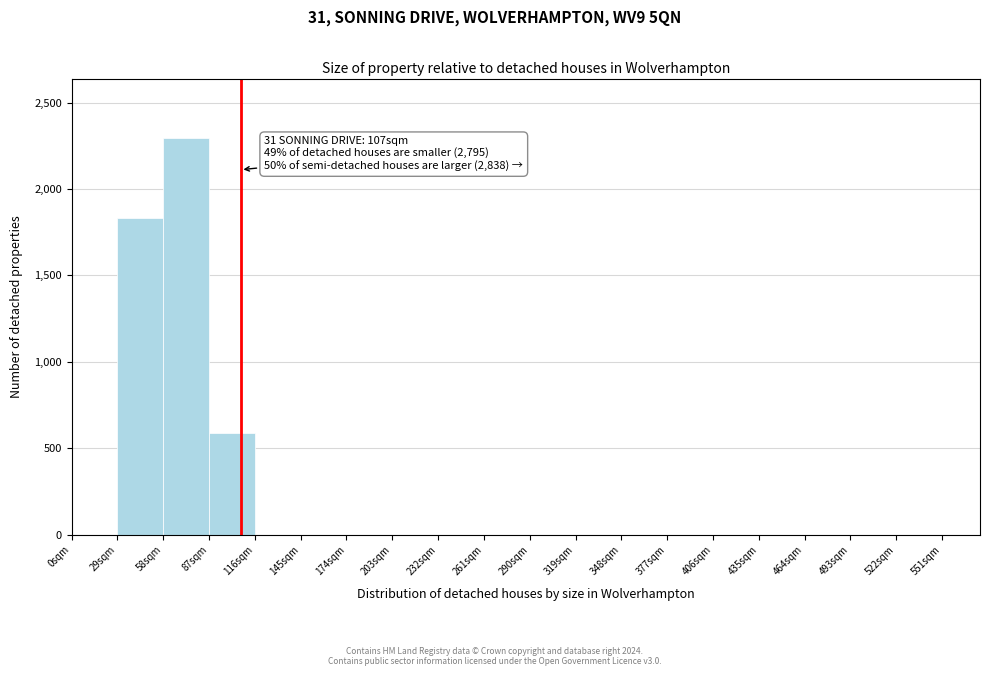

Which range on the x-axis has the tallest bar?

58 to 87